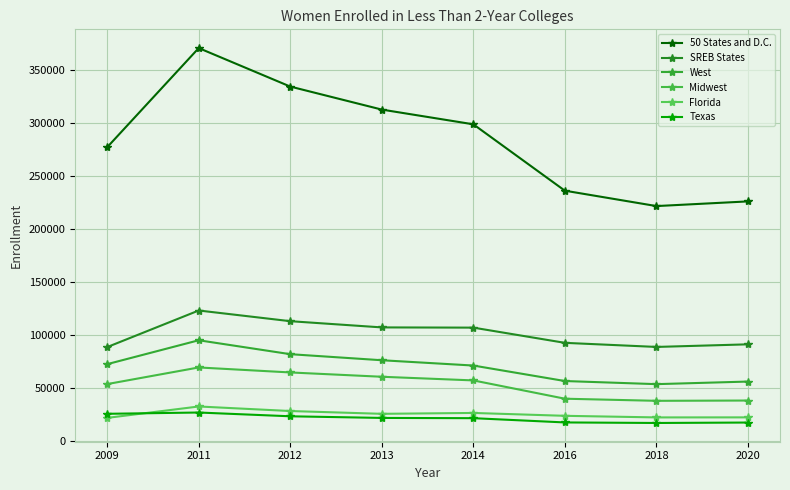

Which has a higher value, 2020 or 2013?

2013